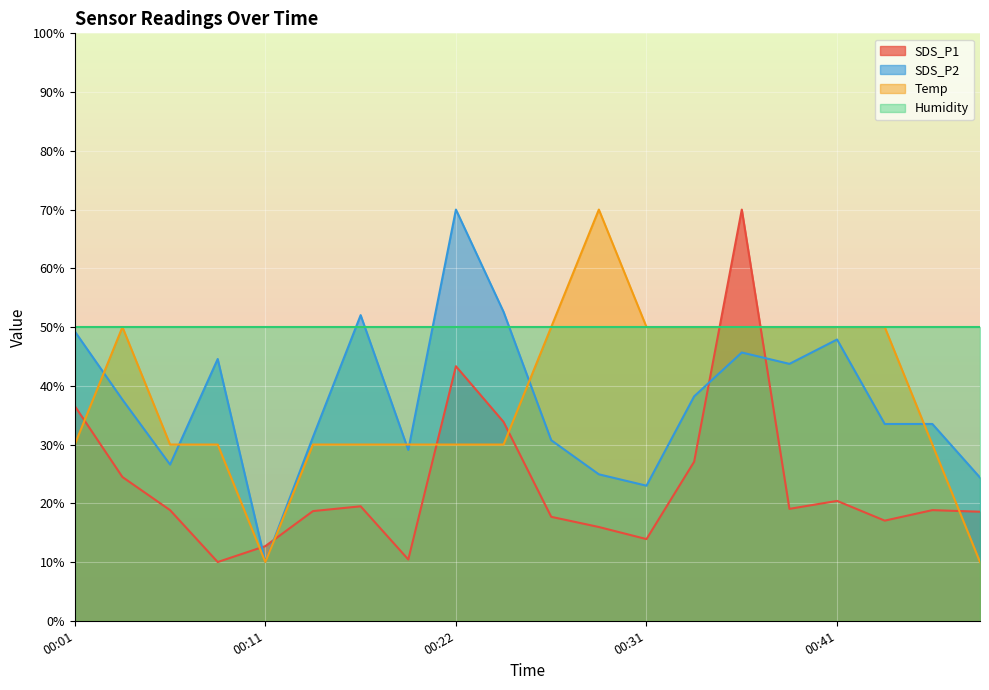

Does the chart display data point markers on the line(s)?

No